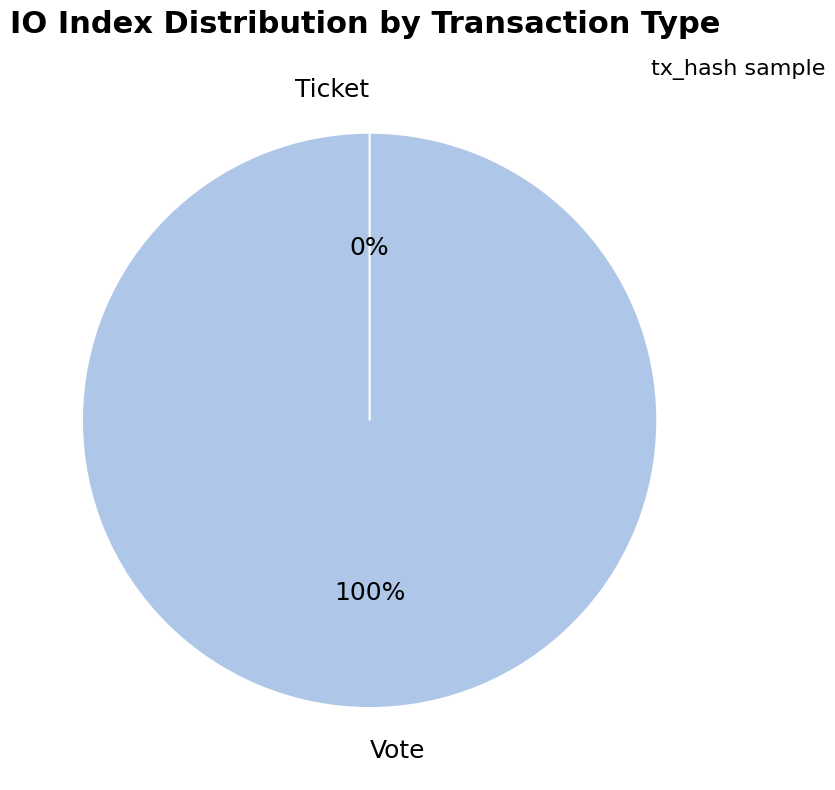

What is the largest slice in the pie chart?

Vote